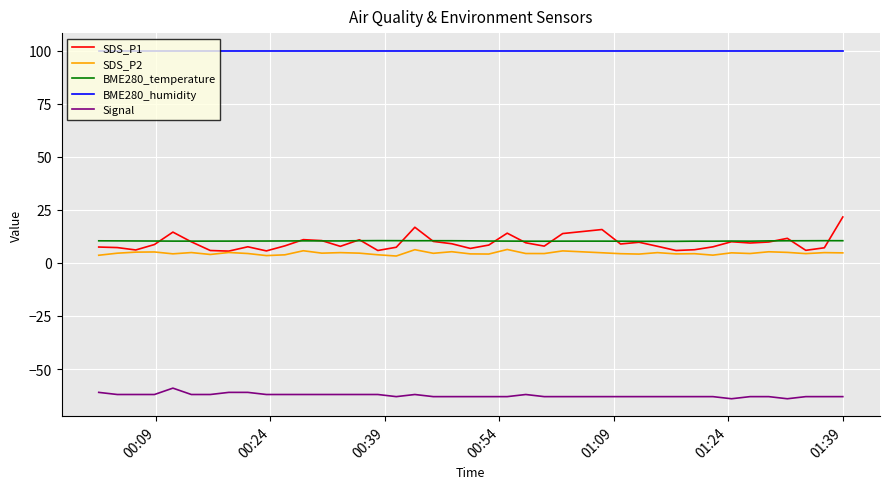

What is the minimum value for Signal?

-64.0